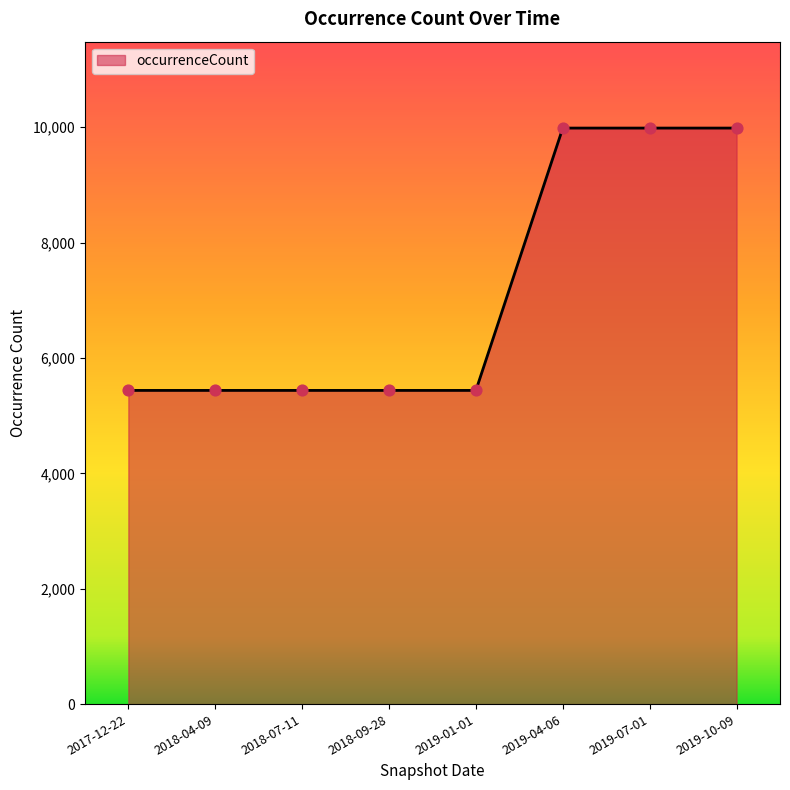

Between 2019-07-01 and 2019-01-01, which is larger?

2019-07-01